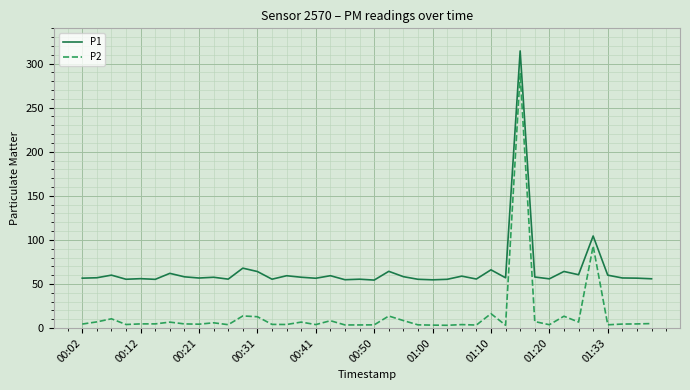

Which series has the largest total across all categories?

P1